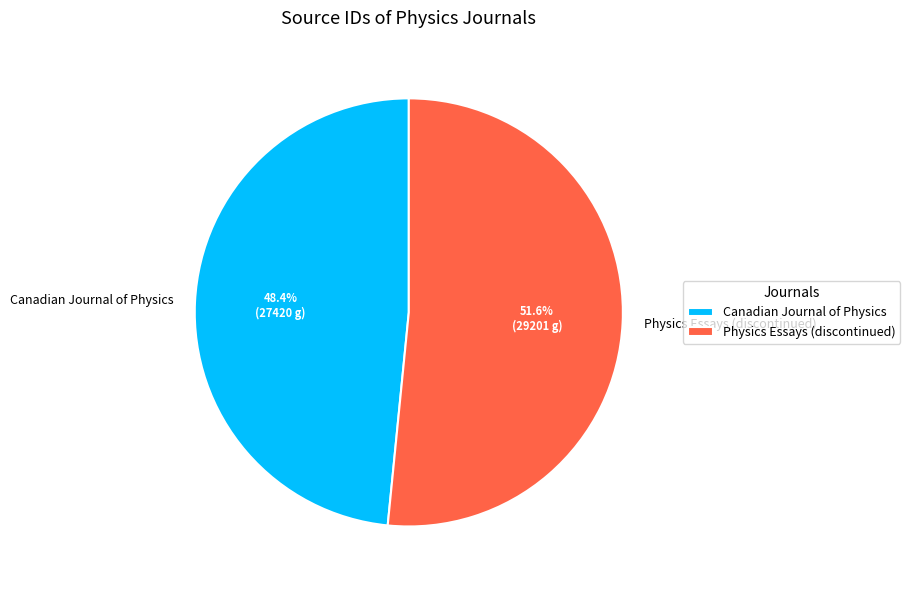

Approximately how many times larger is the value at Physics Essays (discontinued) compared to Canadian Journal of Physics?

1.1